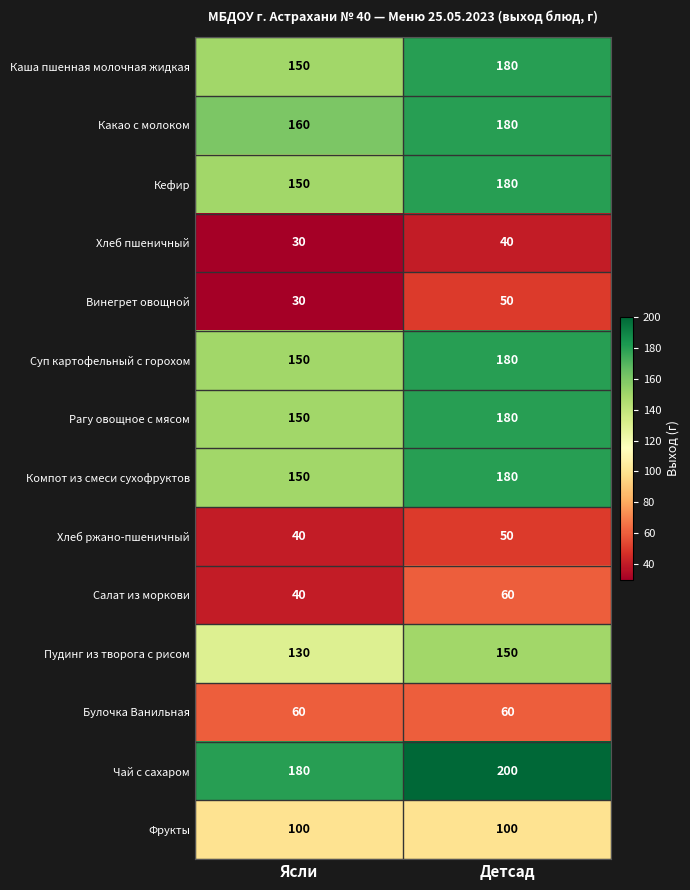

What is the difference between the highest and lowest values at Ясли?

150